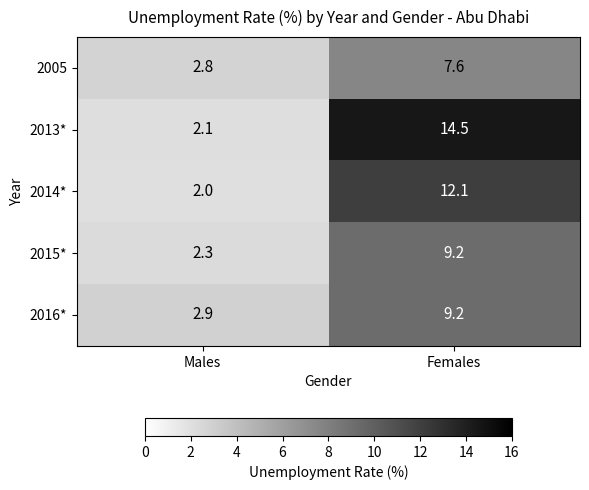

Is it true that 2015* equals 1.6 at Males?

False